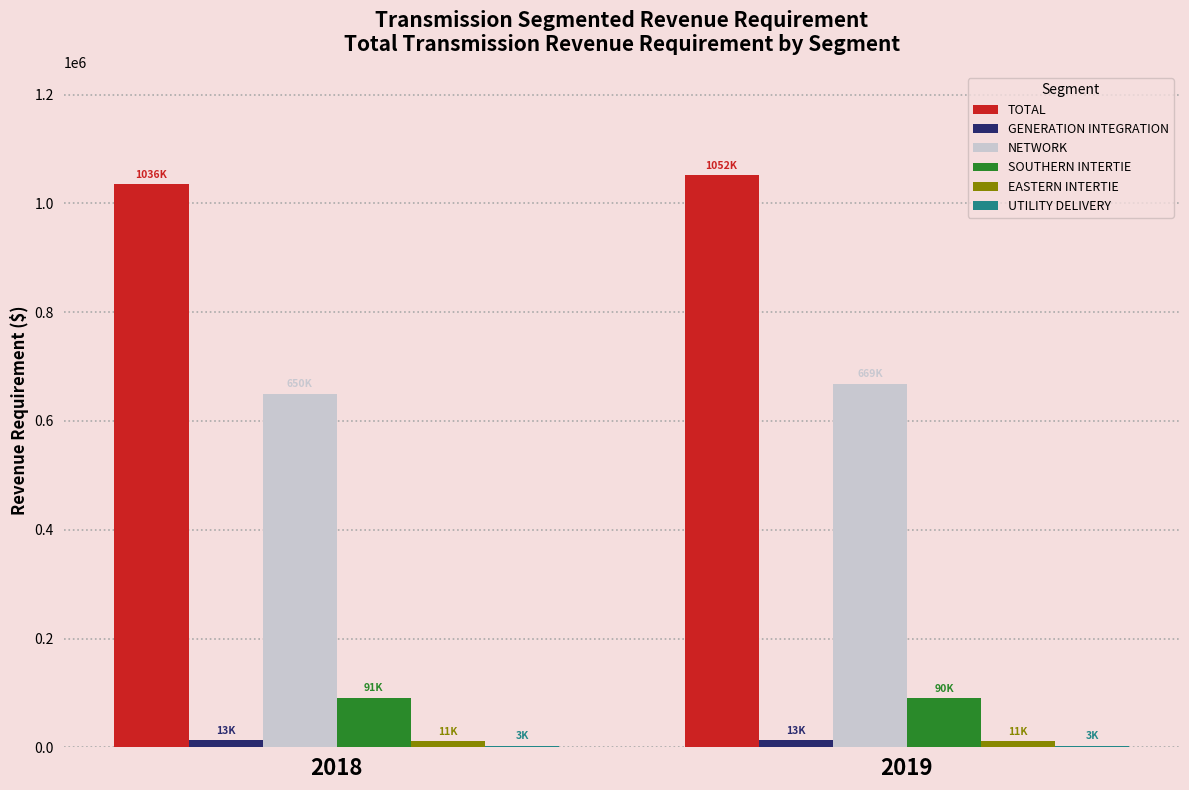

What is the approximate value of TOTAL at 2018?

1035848.6